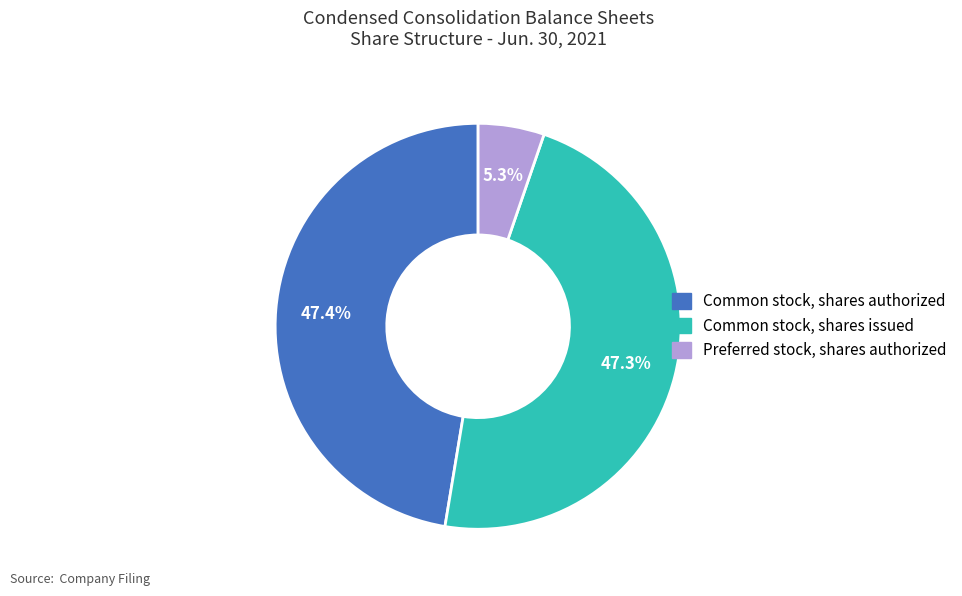

Rank the categories by value from highest to lowest.

Common stock, shares authorized, Common stock, shares issued, Preferred stock, shares authorized